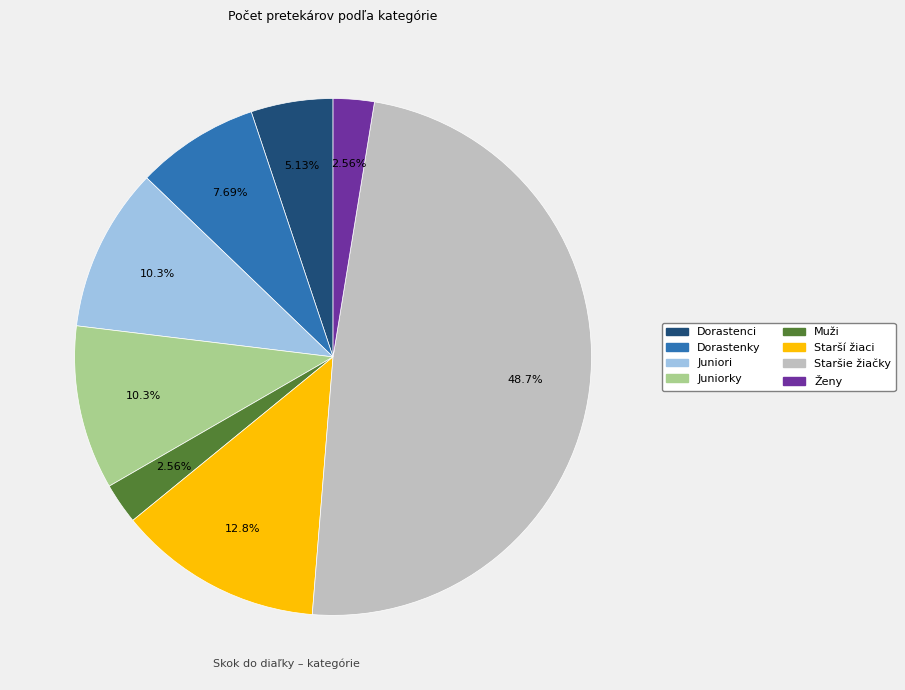

To the nearest percent, what percentage of the pie is Dorastenky?

8%